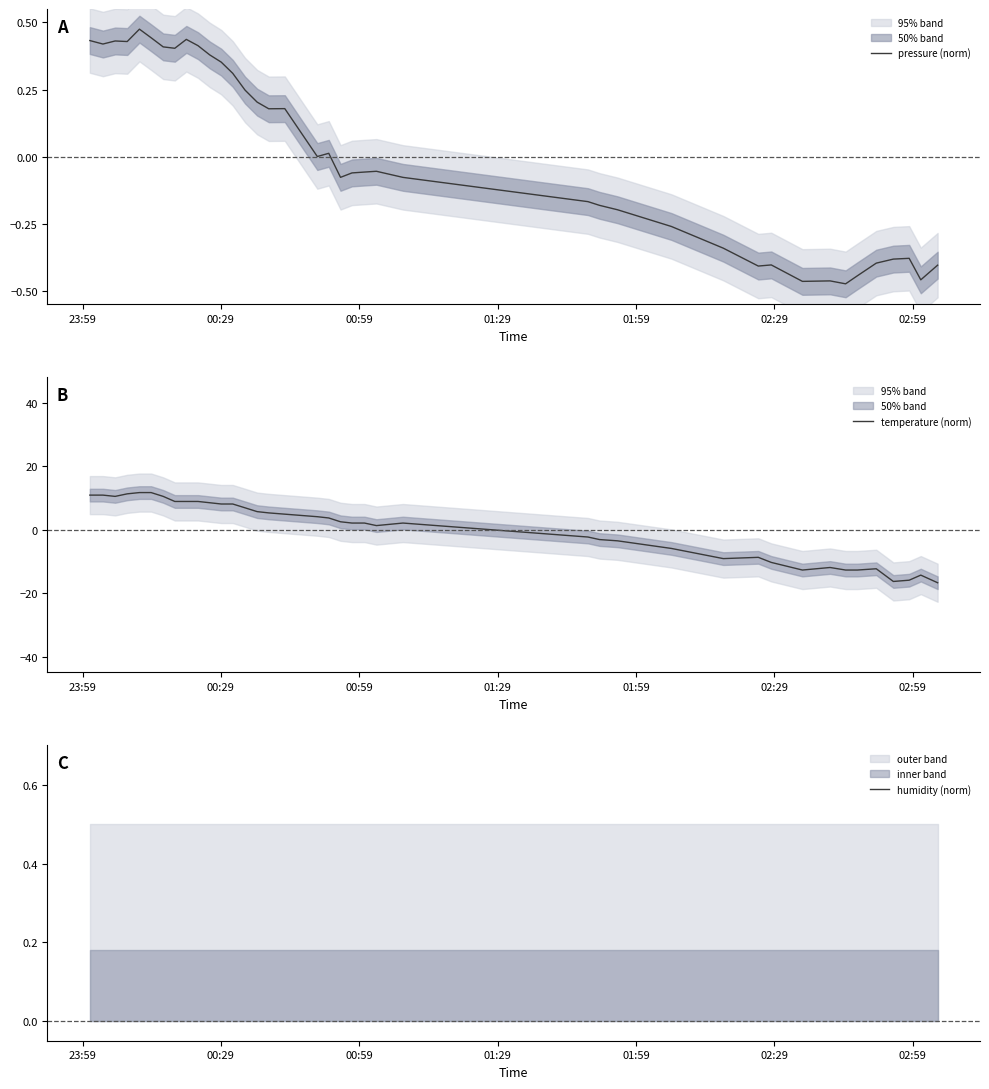

What is the lowest value of the temperature (norm) series?

-16.7